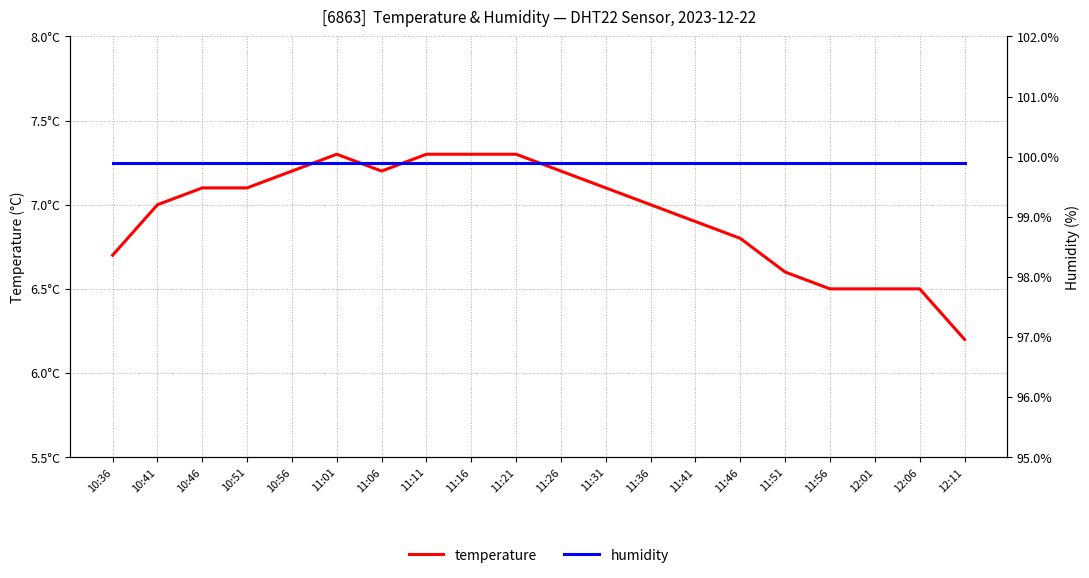

True or false: humidity and temperature cross at least once.

False